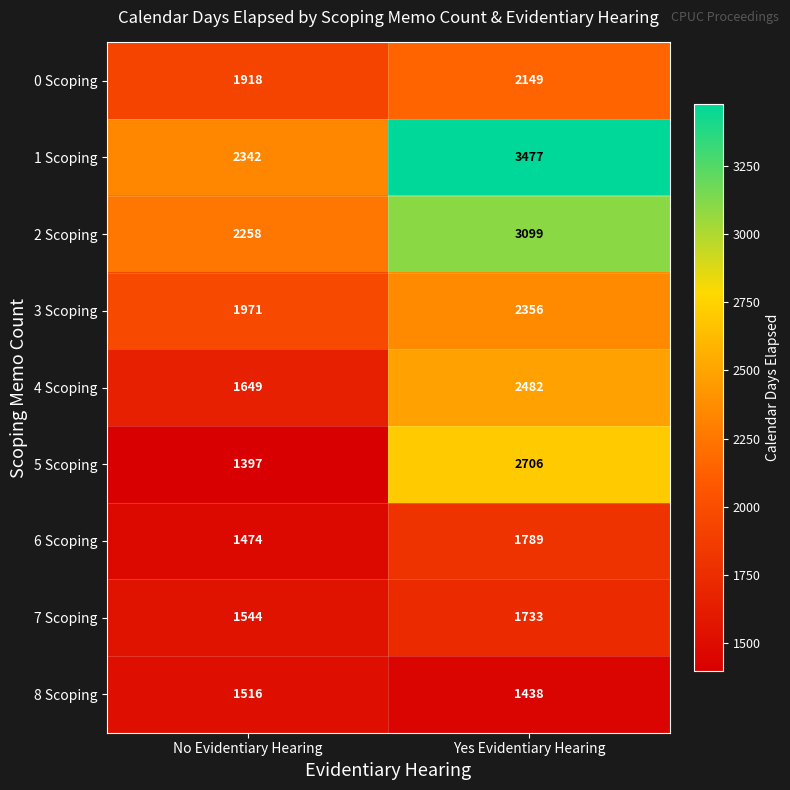

What is the difference between the 6 Scoping values at No Evidentiary Hearing and Yes Evidentiary Hearing?

315